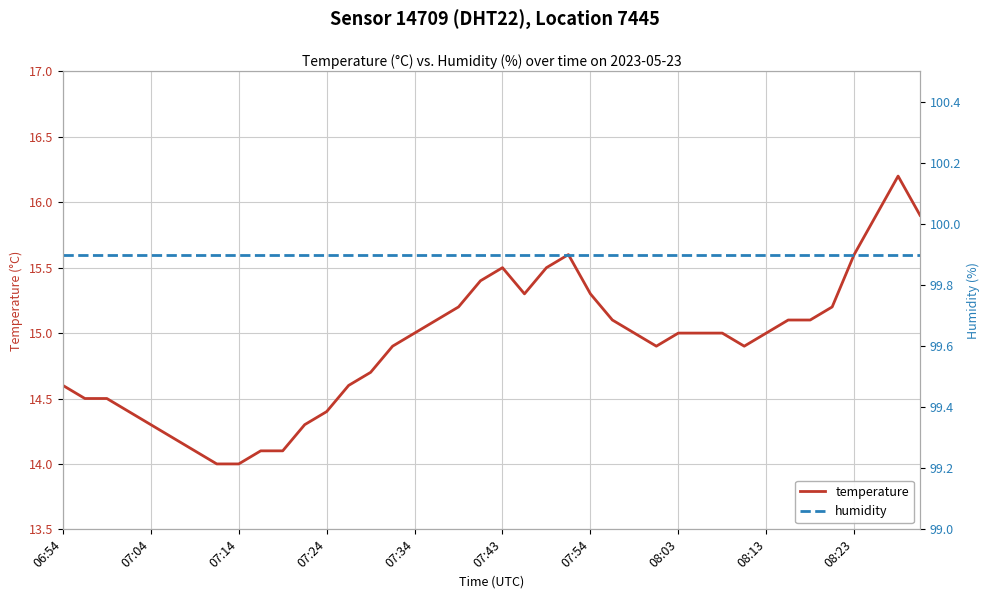

Which series has the largest total across all categories?

humidity